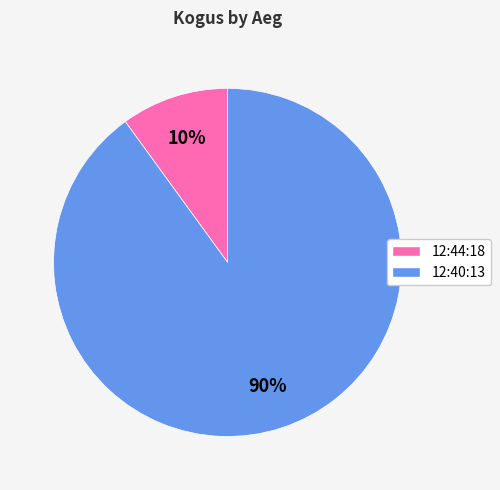

How many segments does this pie chart have?

2